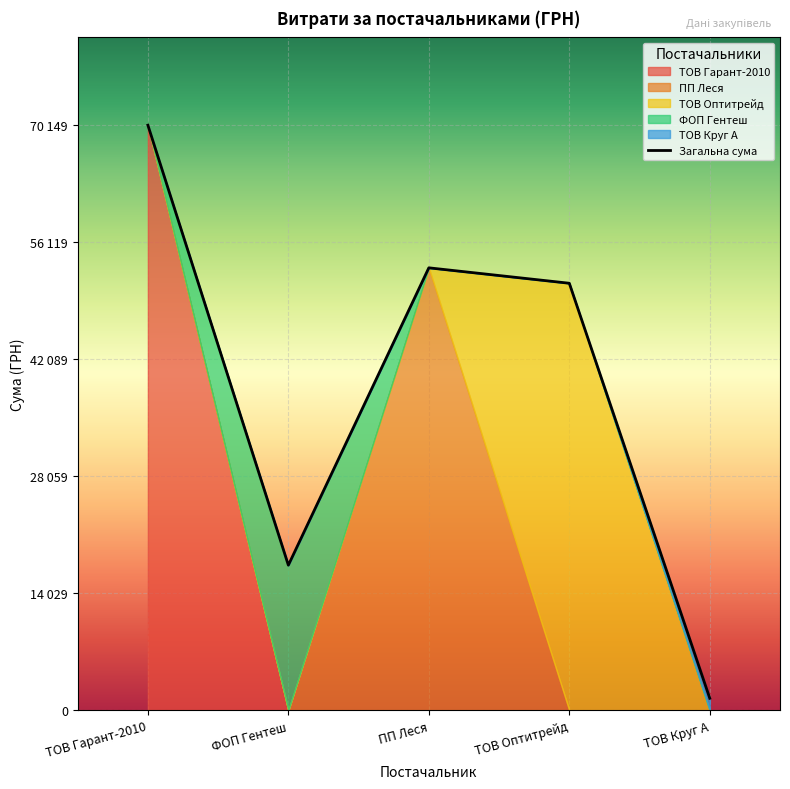

What is the difference between the second highest and second lowest values?

35644.4